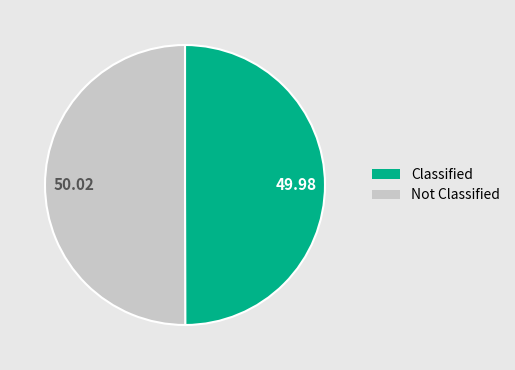

What is the ratio of the value at 50.02 to the value at 49.98?

1.0